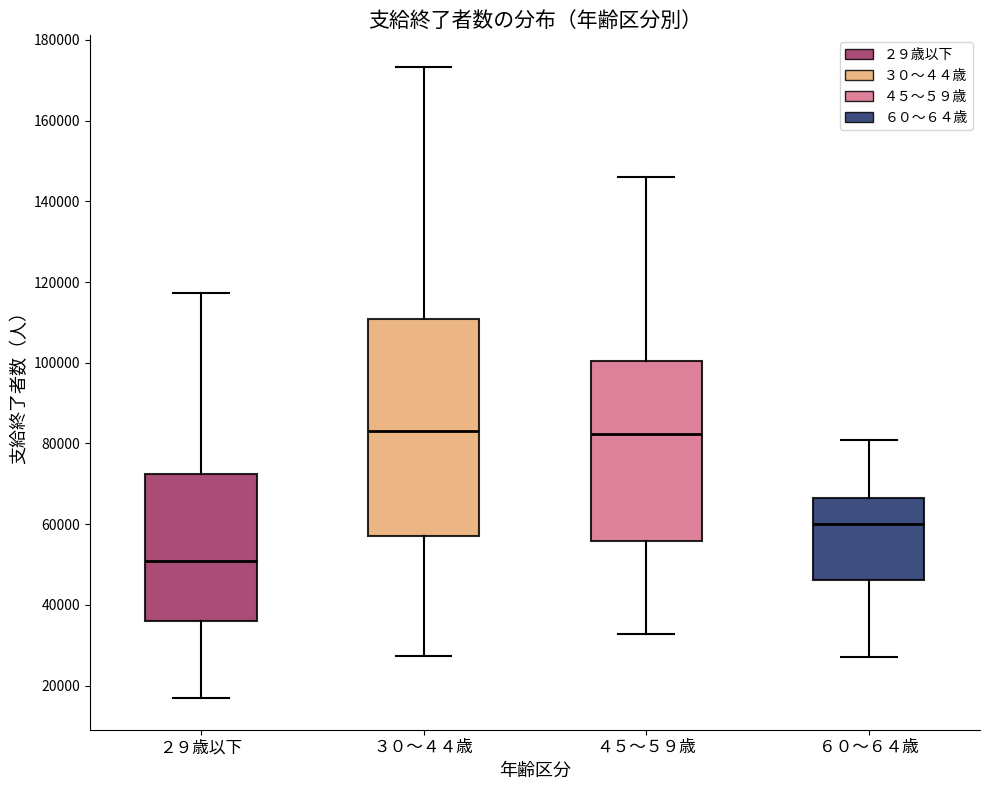

Reading left to right, read every box against the y-axis: the position of its median line, the range the box covers, and the ends of its whiskers. The values are not printed on the chart, so give them approximately, as read against the axis.

２９歳以下: median 50000, box 36000 to 72000, whiskers 16000 to 118000
３０～４４歳: median 84000, box 58000 to 110000, whiskers 28000 to 174000
４５～５９歳: median 82000, box 56000 to 100000, whiskers 32000 to 146000
６０～６４歳: median 60000, box 46000 to 66000, whiskers 28000 to 80000